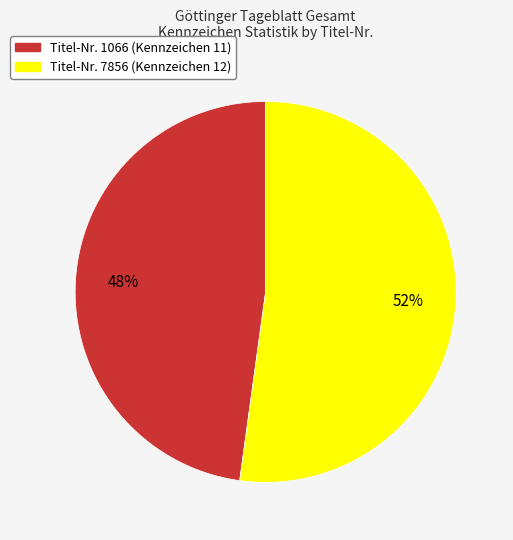

Is there any slice that represents more than half of the pie?

Yes